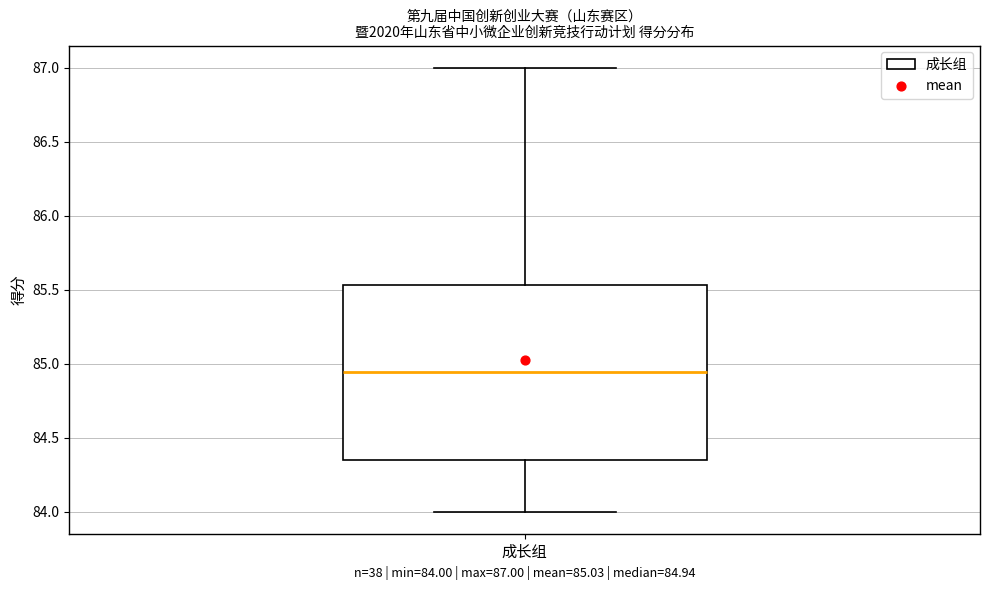

Where does the upper whisker of the box for 成长组 end on the y-axis? The values are not printed on the chart, so give them approximately, as read against the axis.

87.00